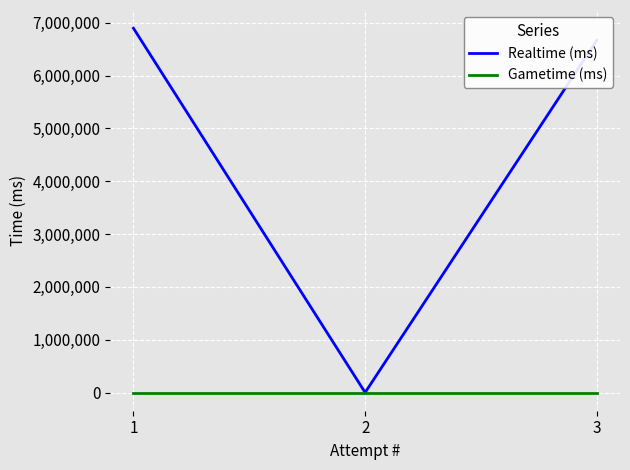

Is it true that Gametime (ms) equals 0 at 3?

True